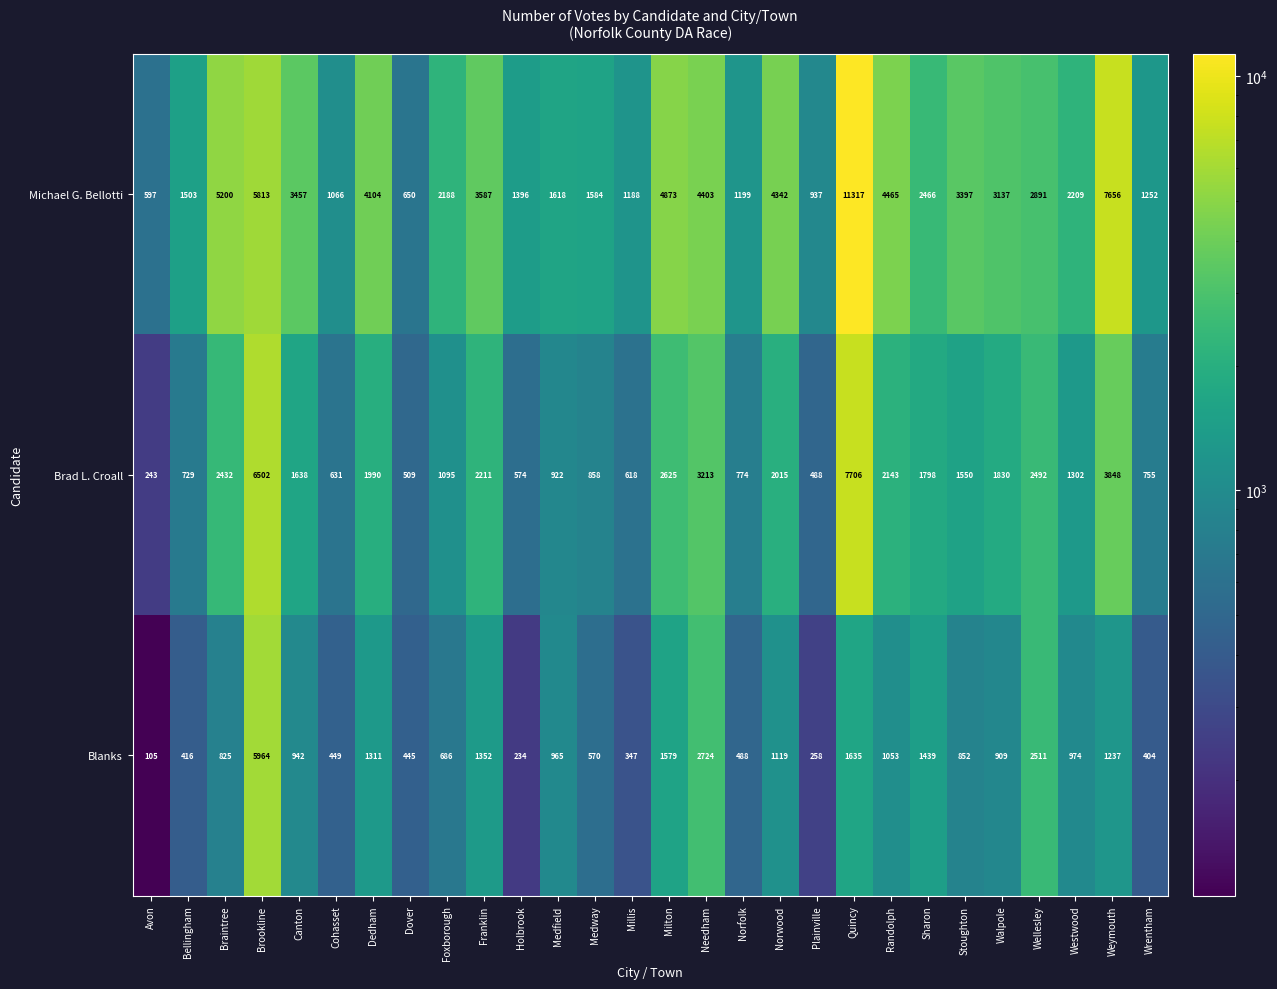

The Michael G. Bellotti series shows 2028 at Holbrook. True or false?

False